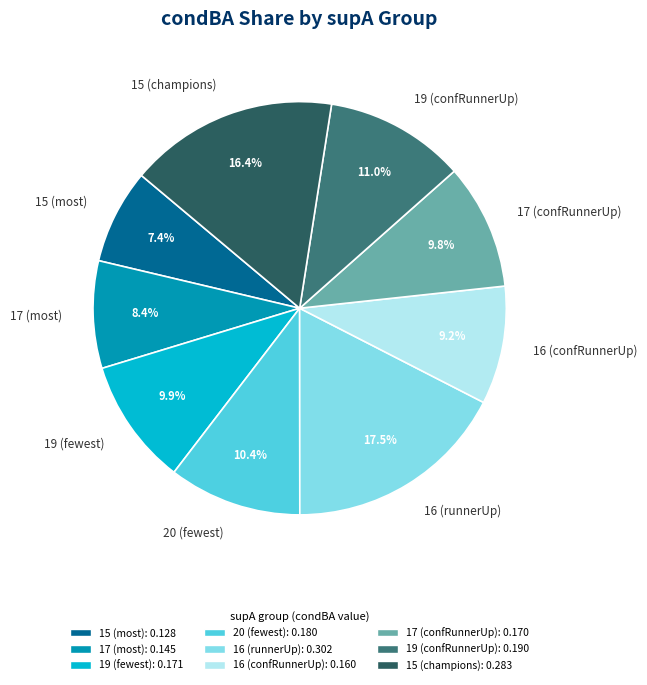

What percentage do 19 (confRunnerUp) and 17 (confRunnerUp) together represent?

20.8%